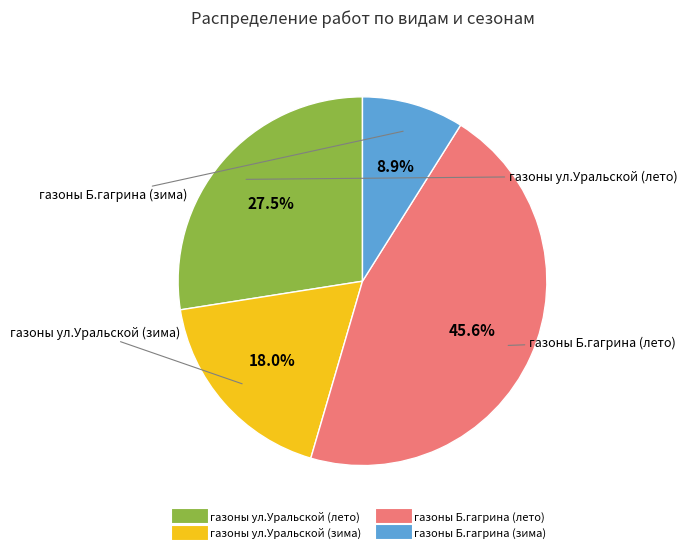

Does any single category account for the majority?

No